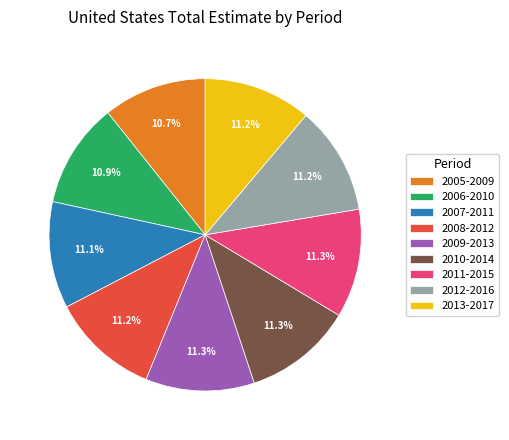

Count the number of slices in the pie.

9